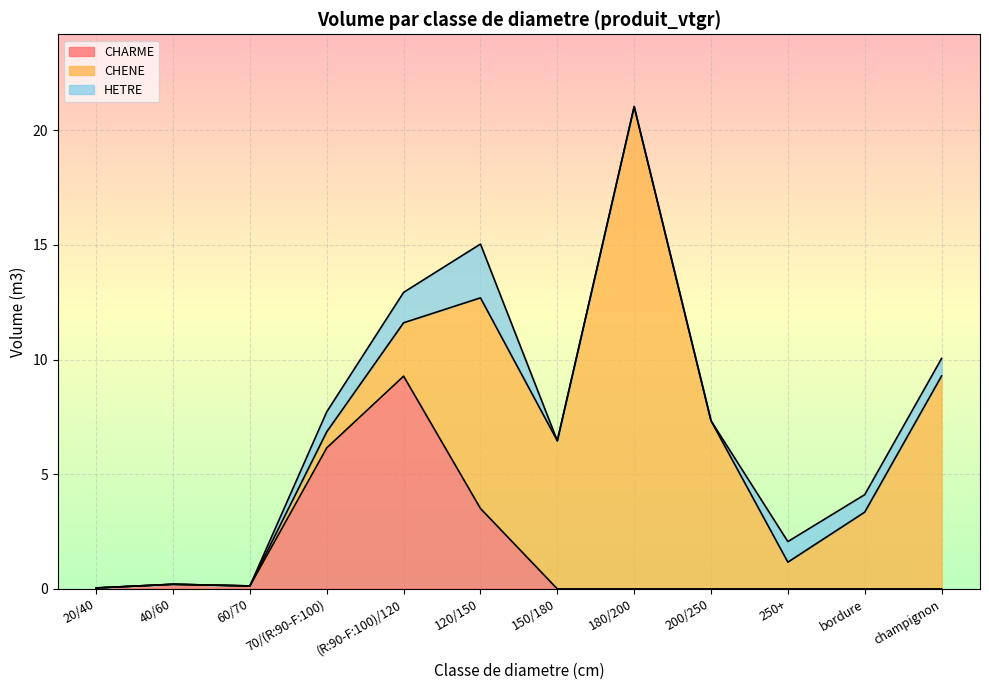

Where is the first local minimum for CHARME?

60/70